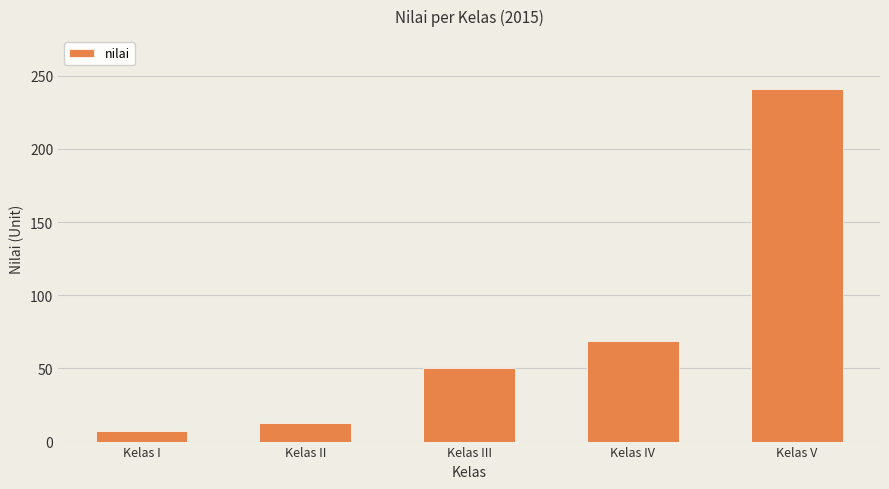

What is the difference between the values at Kelas I and Kelas III?

43